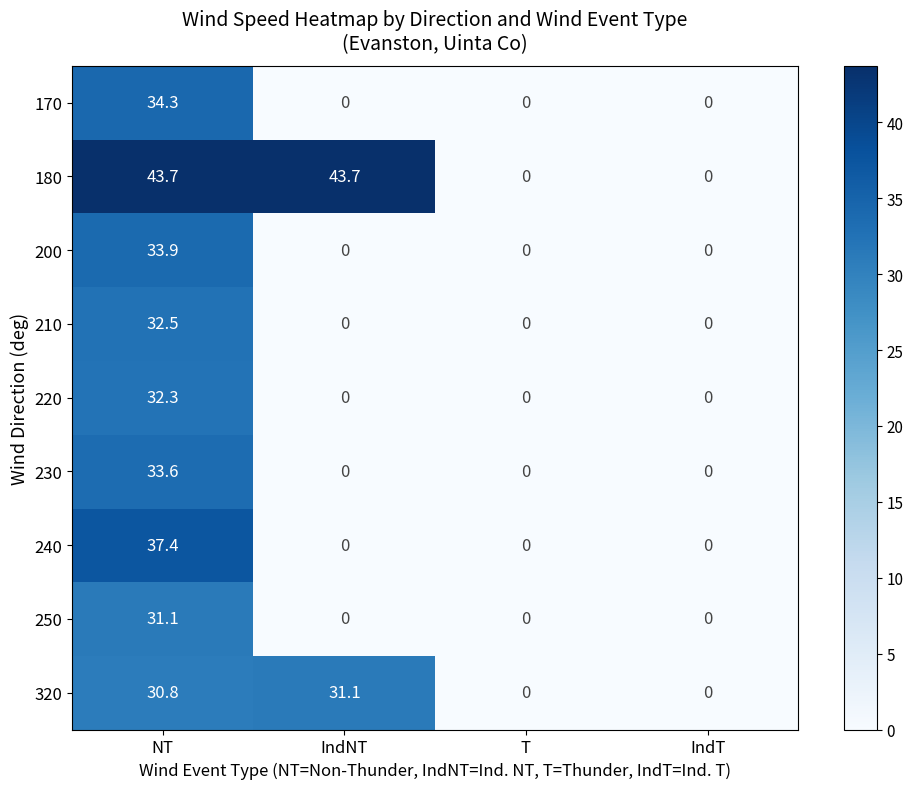

What is the difference between the 240 values at IndNT and NT?

37.4